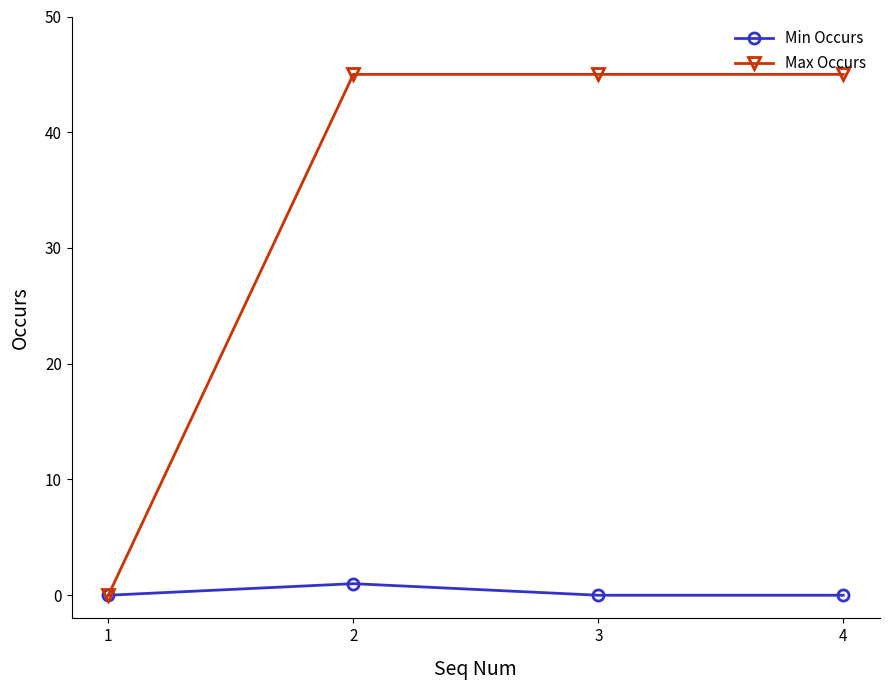

Is this an area chart (filled region under the line)?

No